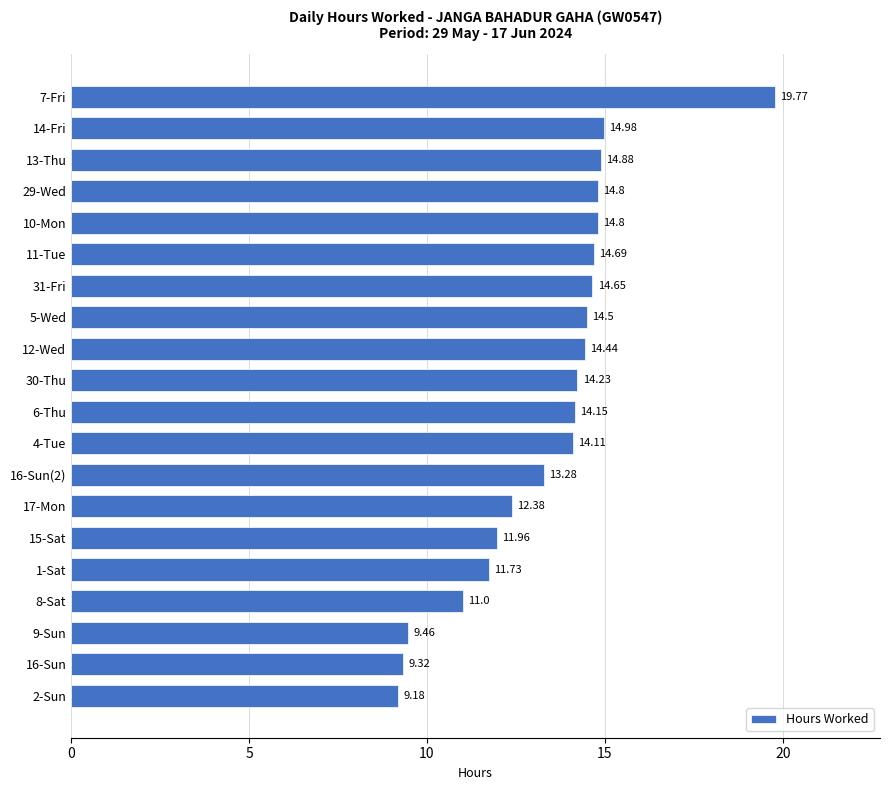

What is the difference between the second highest and second lowest values?

5.7